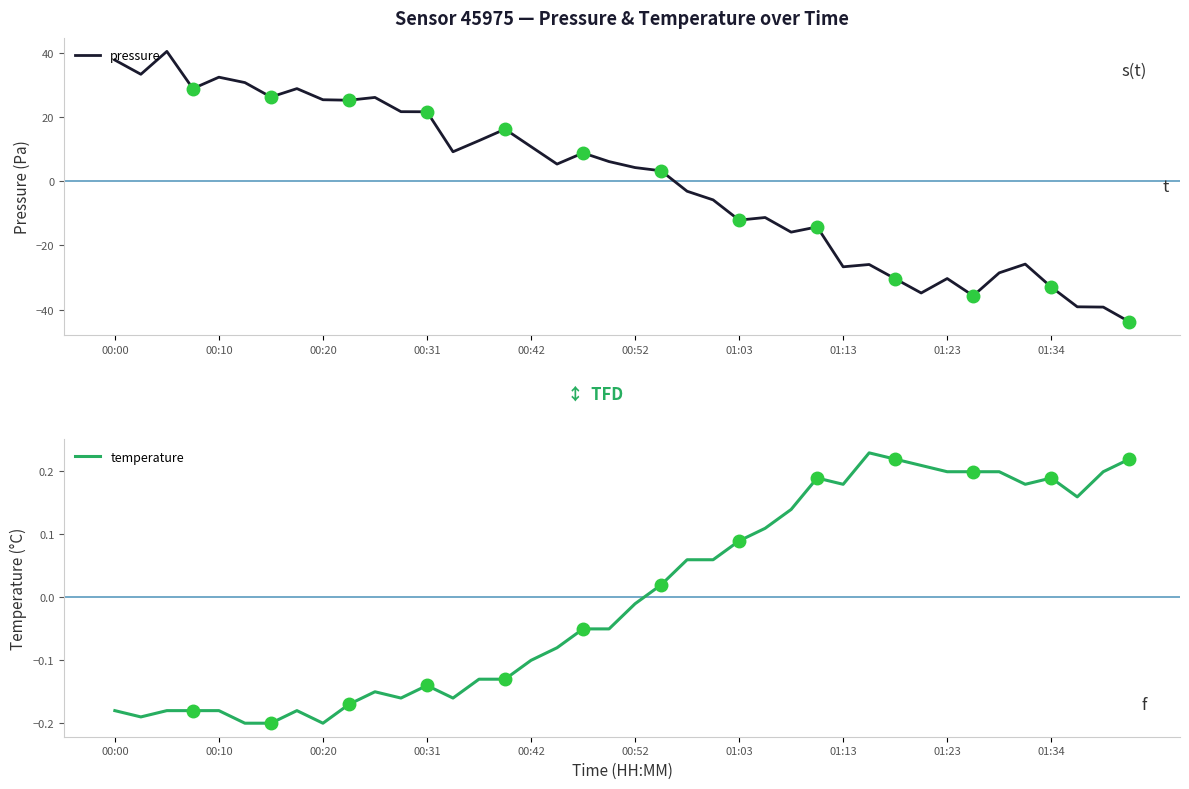

What is the difference between the second highest and second lowest values in the pressure series?

77.0